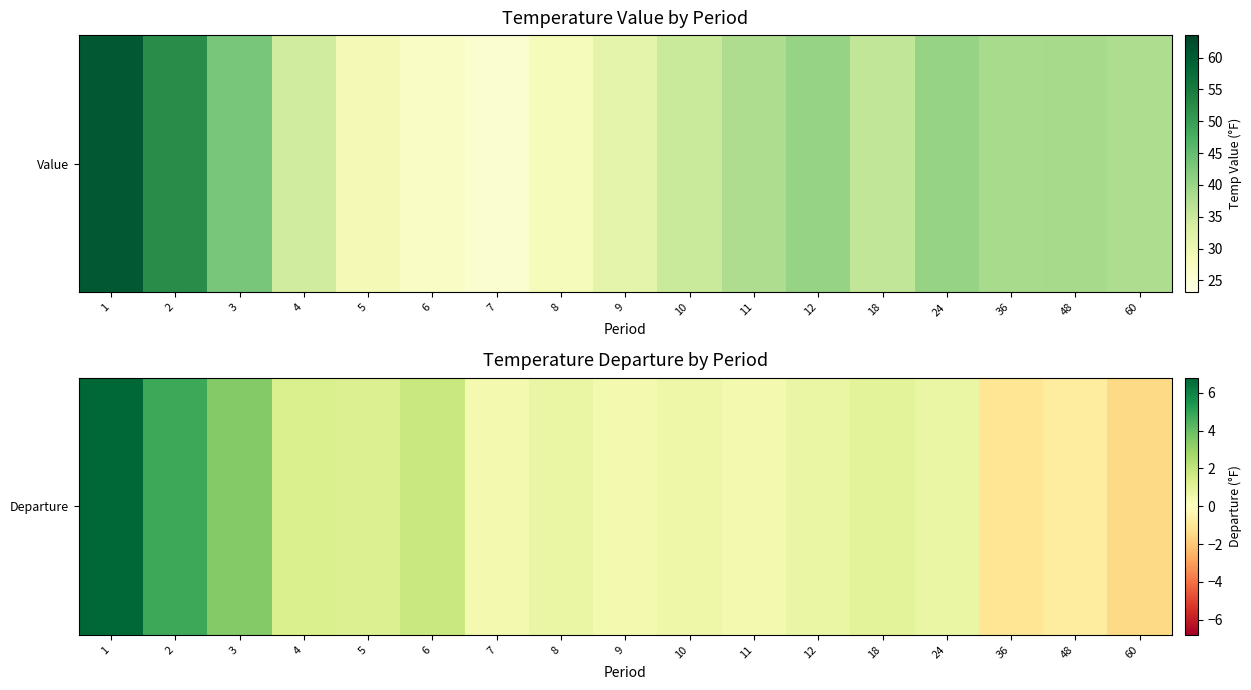

What is the difference between the values at 3 and 7?

3.0